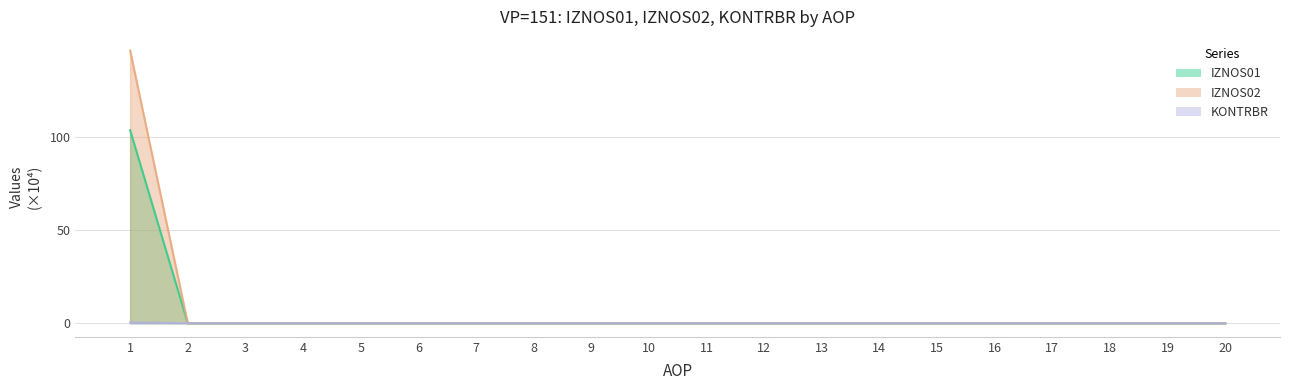

What is the maximum value for IZNOS02?

146.2